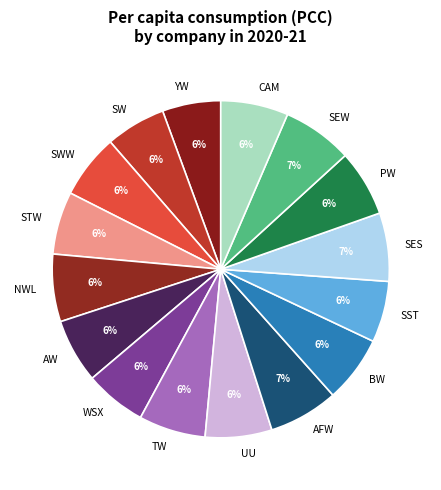

Count the number of slices in the pie.

16